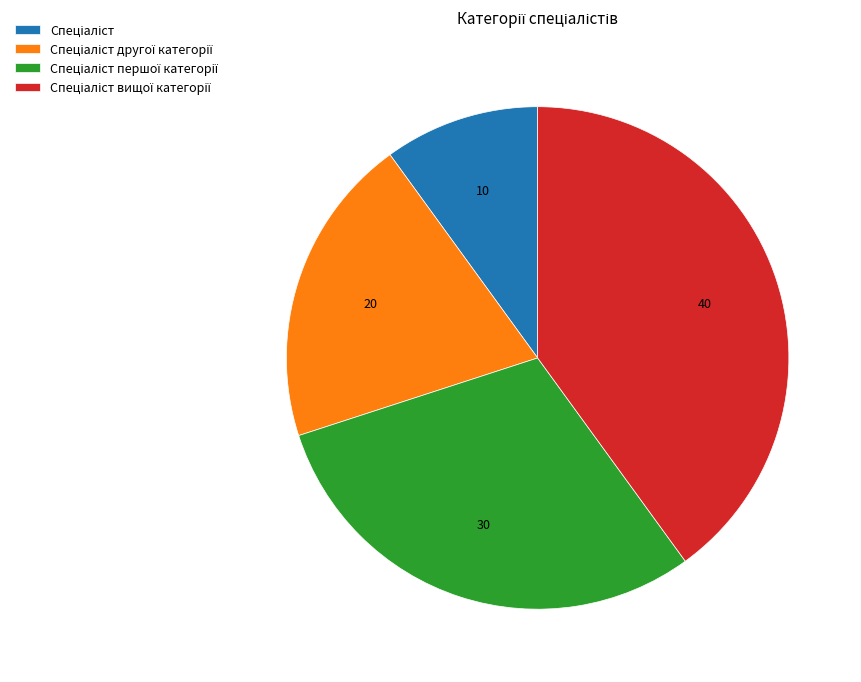

Is there any slice that represents more than half of the pie?

No